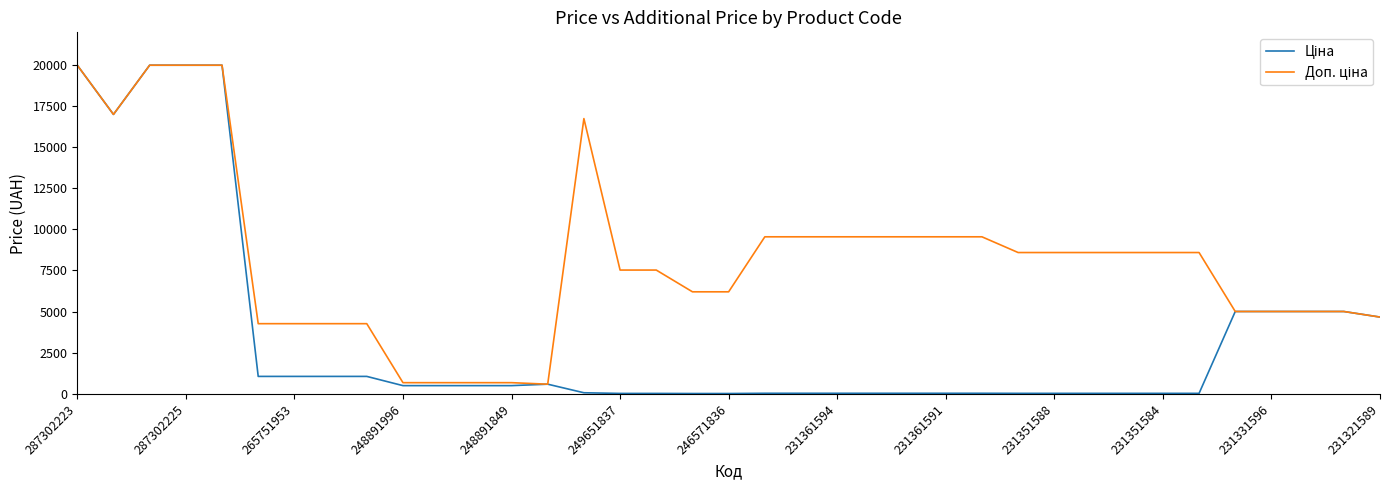

At how many categories does at least one series exceed 6079?

23